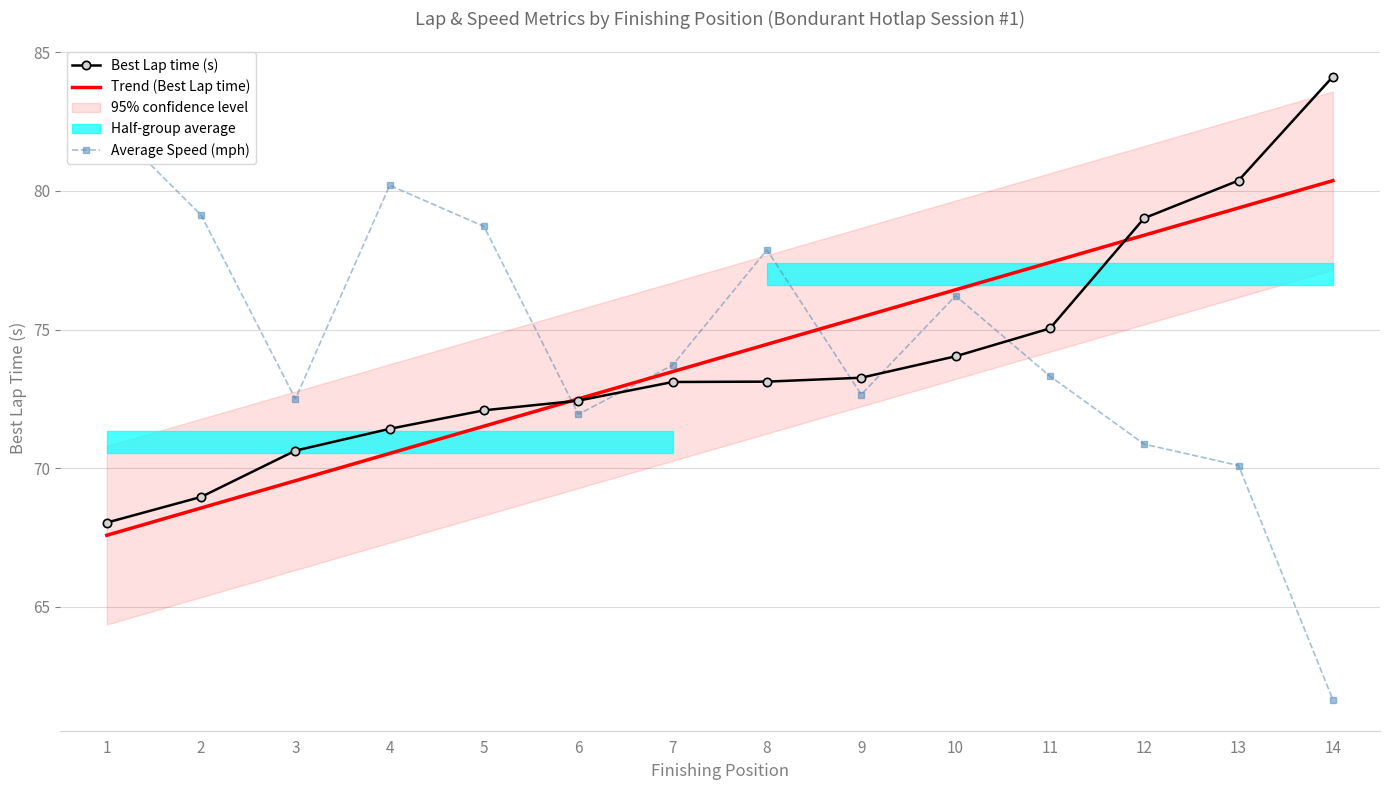

How many data points in Best Lap time (s) are above 73?

8